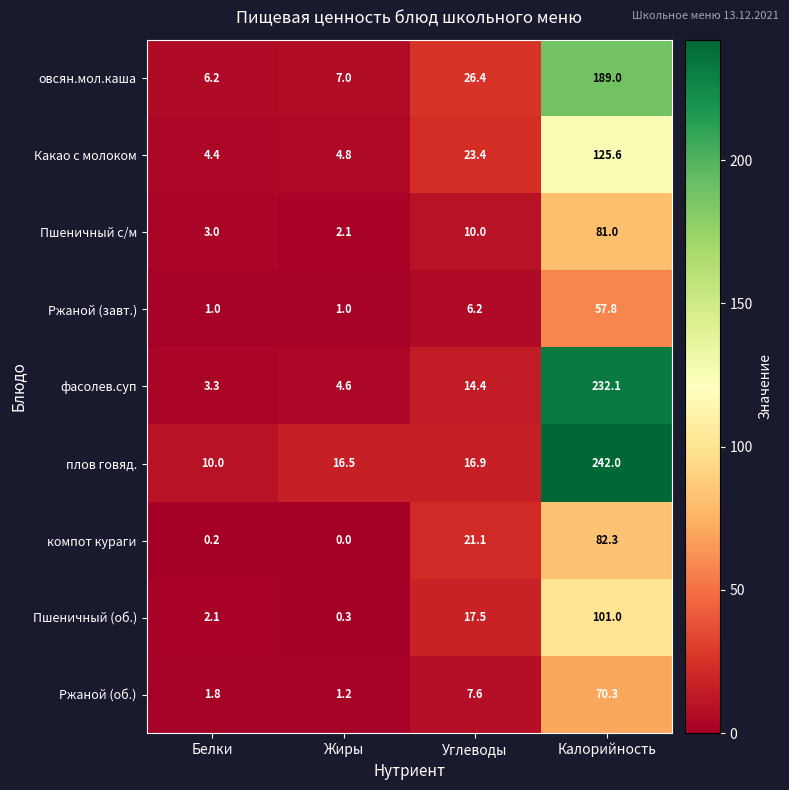

What value does the плов говяд. series have at Белки?

10.0